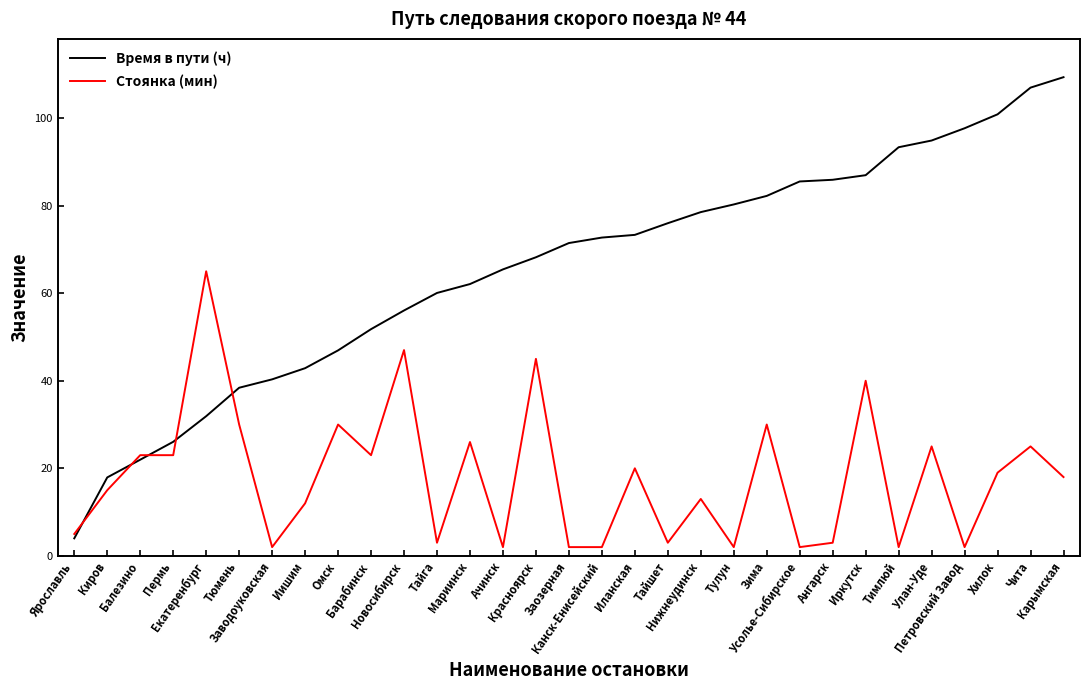

True or false: Время в пути (ч) and Стоянка (мин) cross at least once.

True